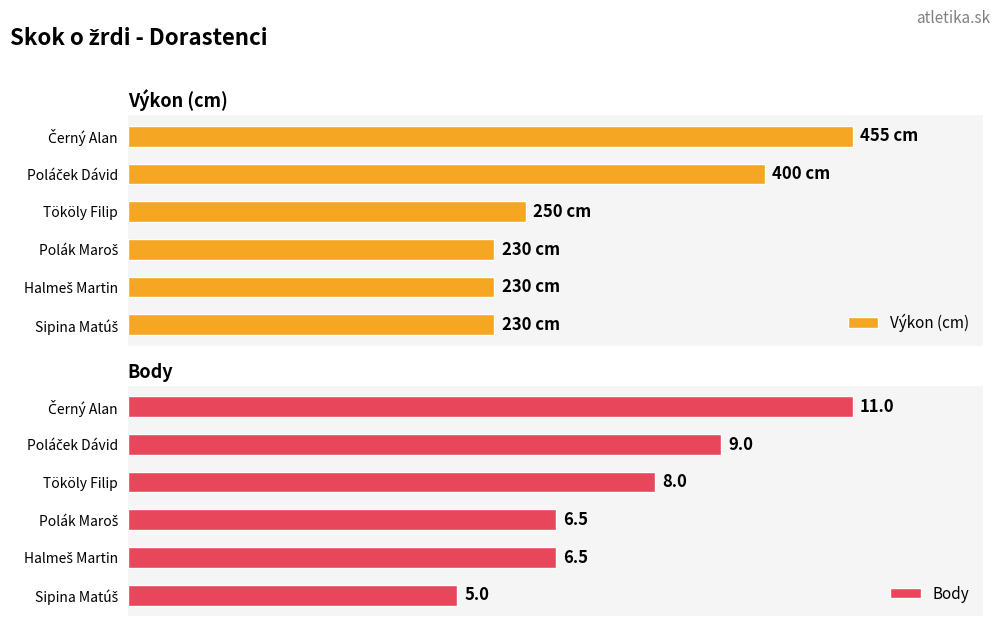

True or false: Body has a value of 3.5 at 2.

False